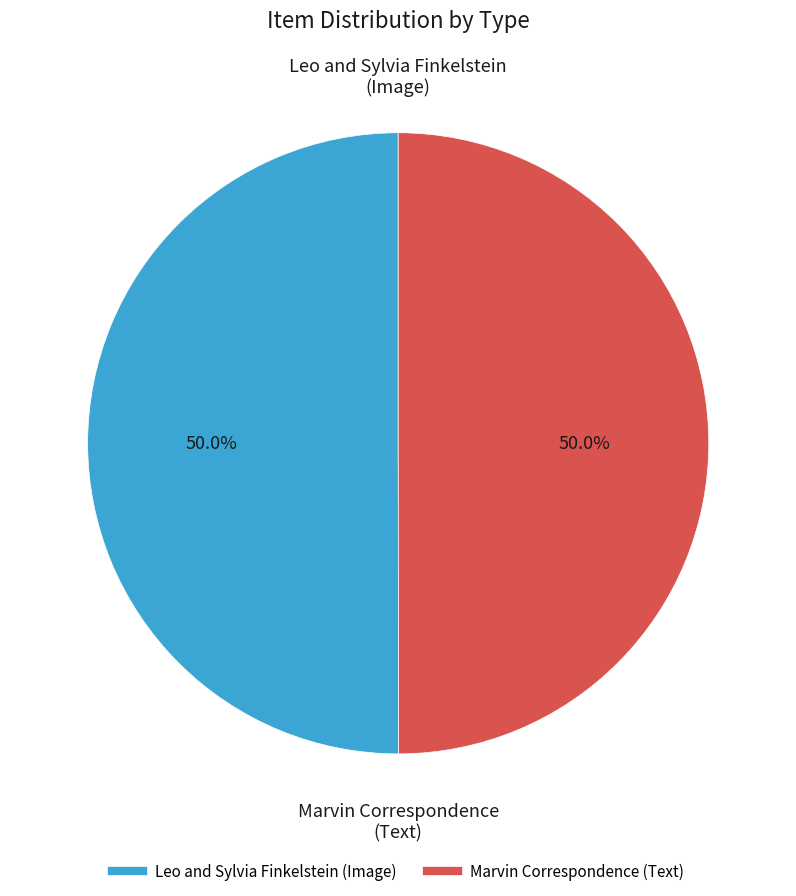

Count the number of slices in the pie.

2